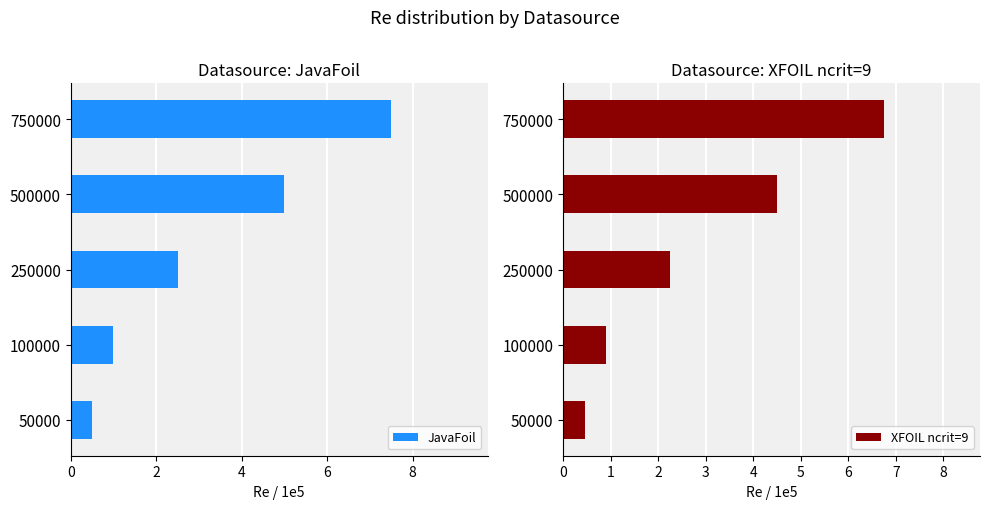

What is the average value of the XFOIL ncrit=9 series?

3.0